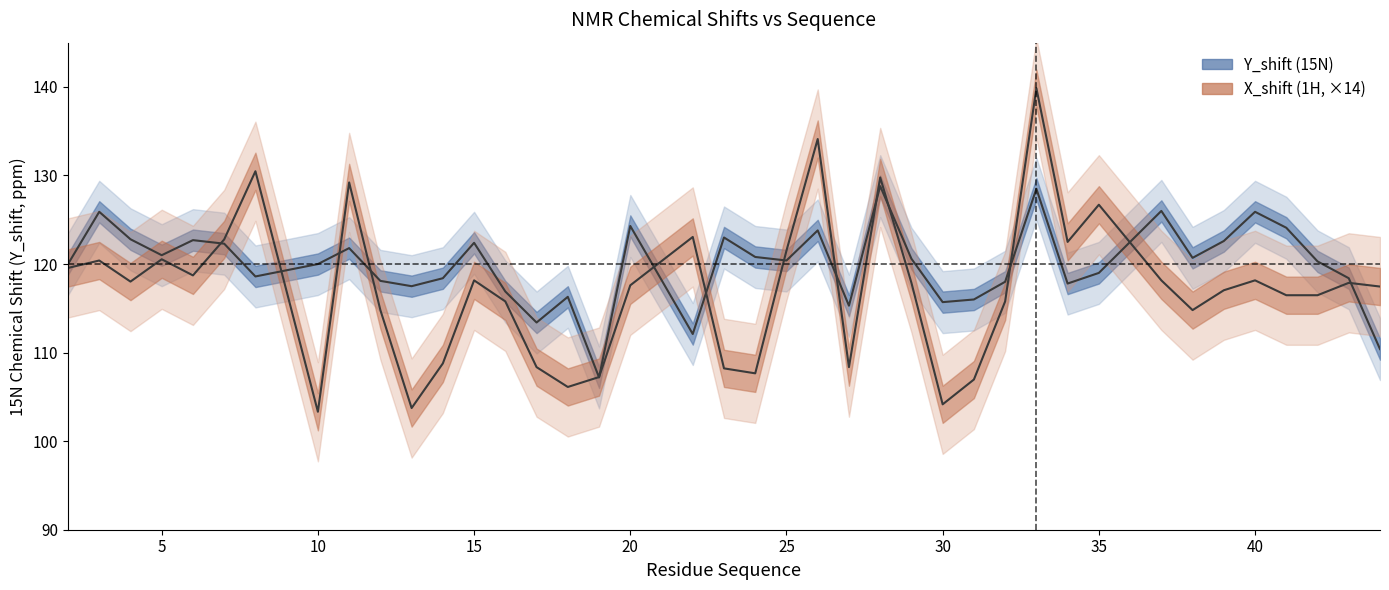

What is the sum of the Y_shift values at 12 and 7?

240.4